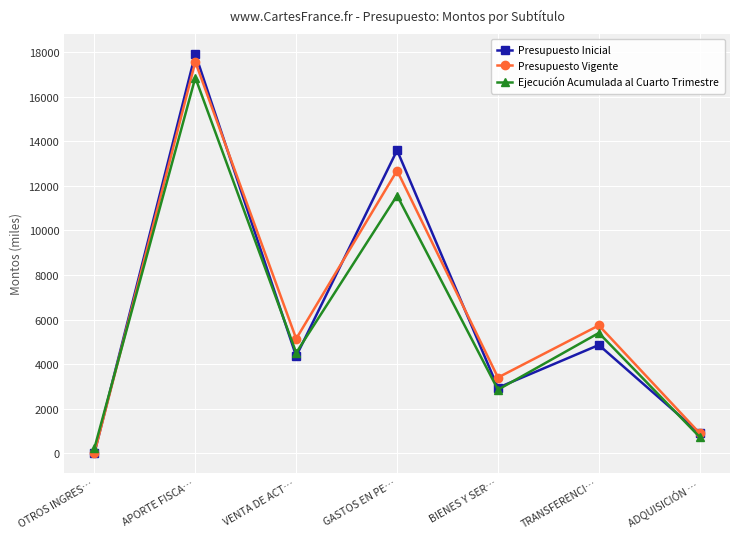

Rank the series by their average value, from lowest to highest.

Ejecución Acumulada al Cuarto Trimestre, Presupuesto Inicial, Presupuesto Vigente